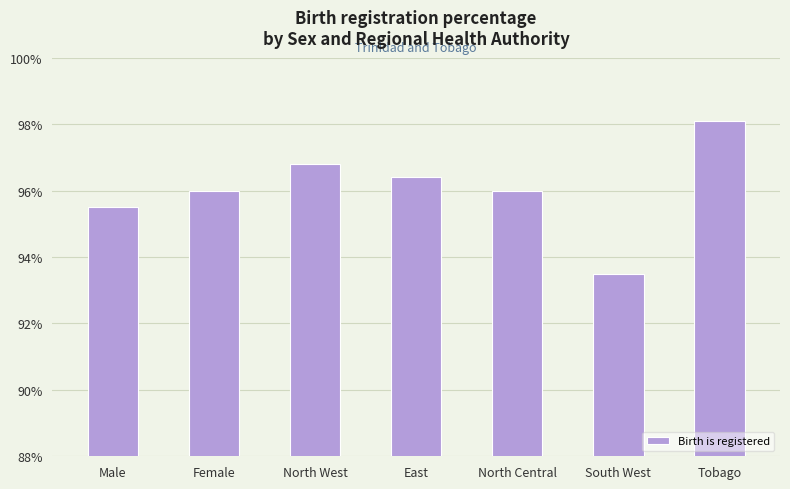

What position from the left is Male?

1